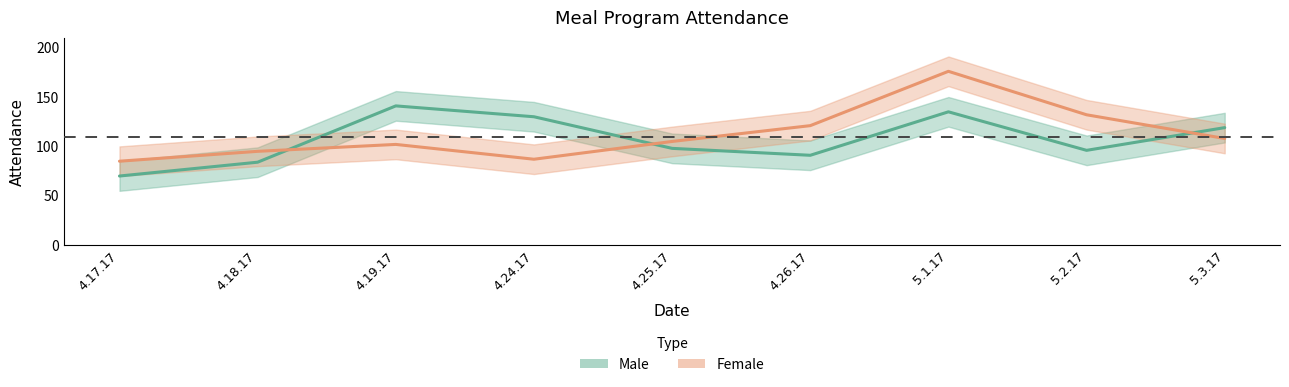

How many lines are shown in the chart?

2